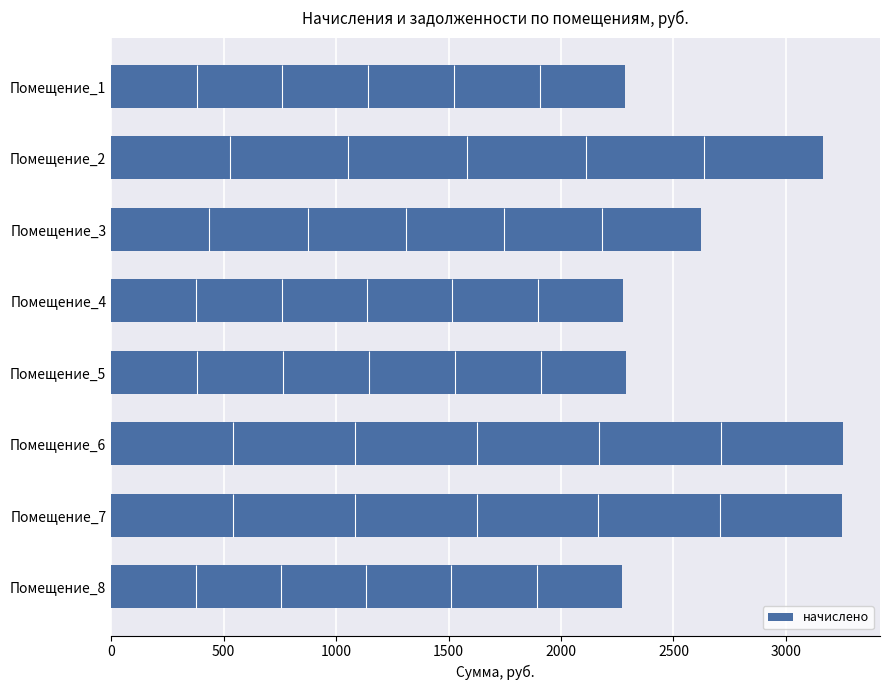

What is the average value of the начислено series?

2676.6